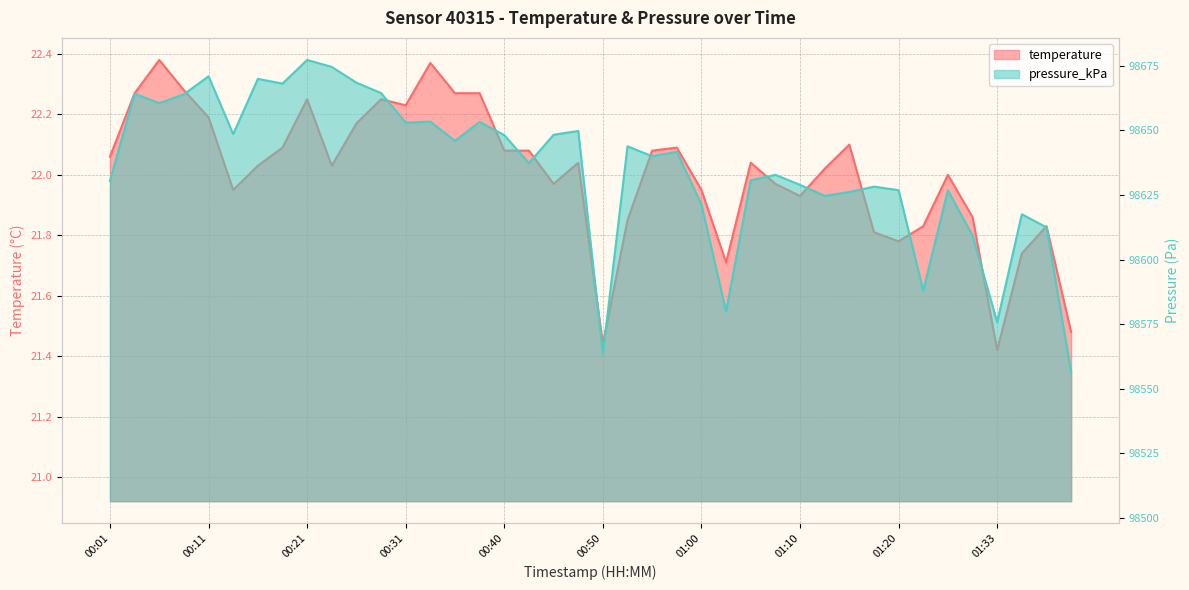

What are all the series names shown in the legend?

temperature, pressure_kPa